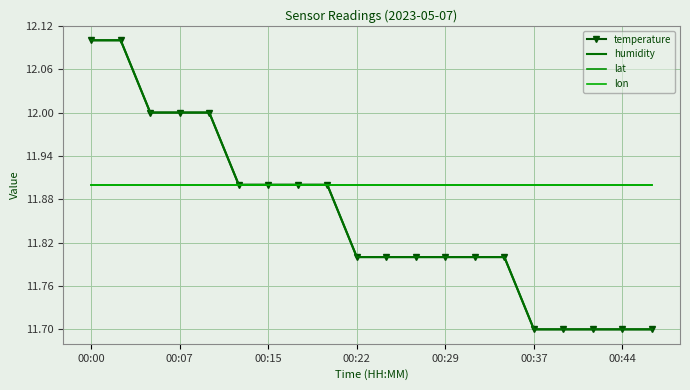

What is the maximum value for lat?

11.9